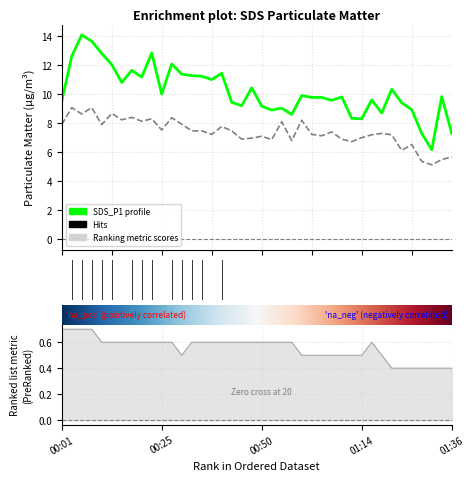

What is the difference between the maximum and minimum values in the SDS_P2 series?

3.9